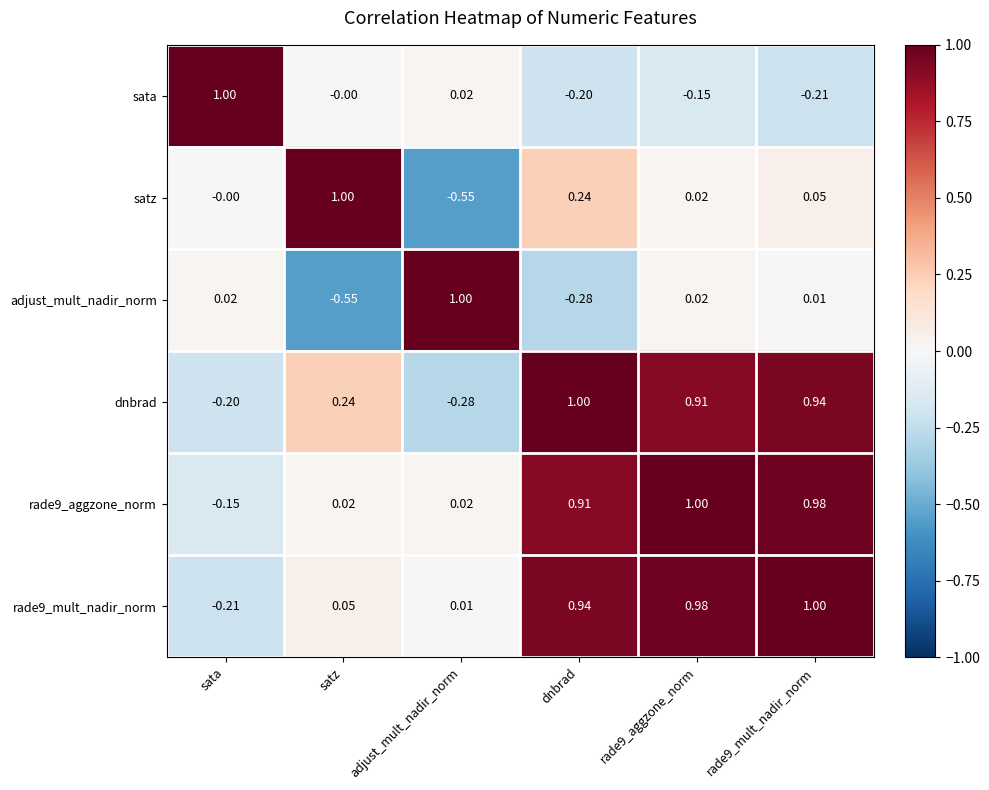

At which label does rade9_mult_nadir_norm first exceed 0?

satz